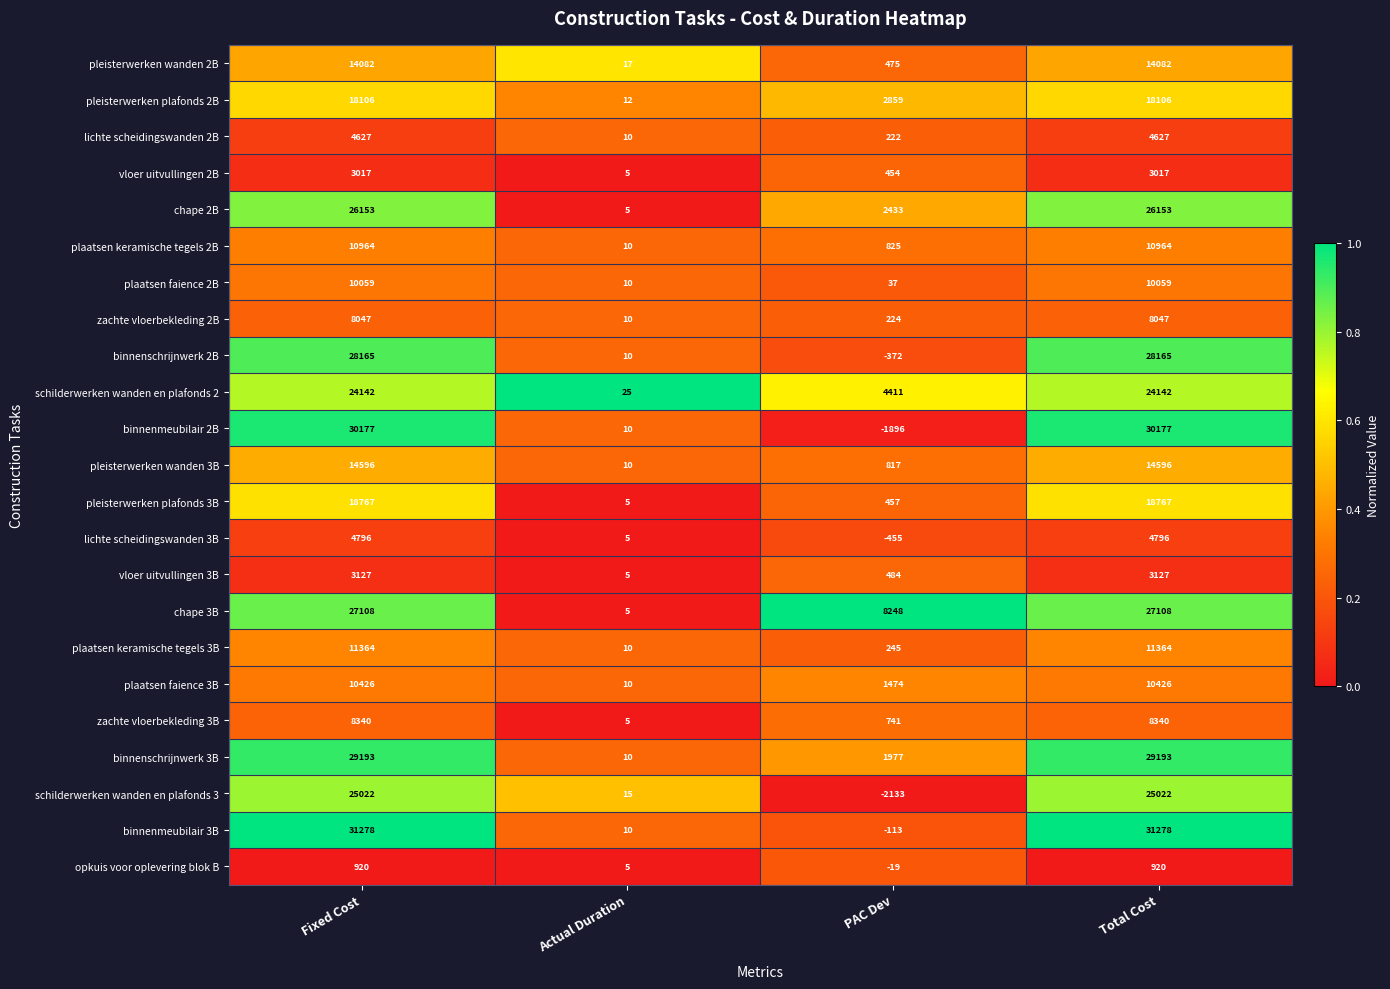

List the series in order of their peak value, highest first.

binnenmeubilair 3B, binnenmeubilair 2B, binnenschrijnwerk 3B, binnenschrijnwerk 2B, chape 3B, chape 2B, schilderwerken wanden en plafonds 3, schilderwerken wanden en plafonds 2, pleisterwerken plafonds 3B, pleisterwerken plafonds 2B, pleisterwerken wanden 3B, pleisterwerken wanden 2B, plaatsen keramische tegels 3B, plaatsen keramische tegels 2B, plaatsen faience 3B, plaatsen faience 2B, zachte vloerbekleding 3B, zachte vloerbekleding 2B, lichte scheidingswanden 3B, lichte scheidingswanden 2B, vloer uitvullingen 3B, vloer uitvullingen 2B, opkuis voor oplevering blok B